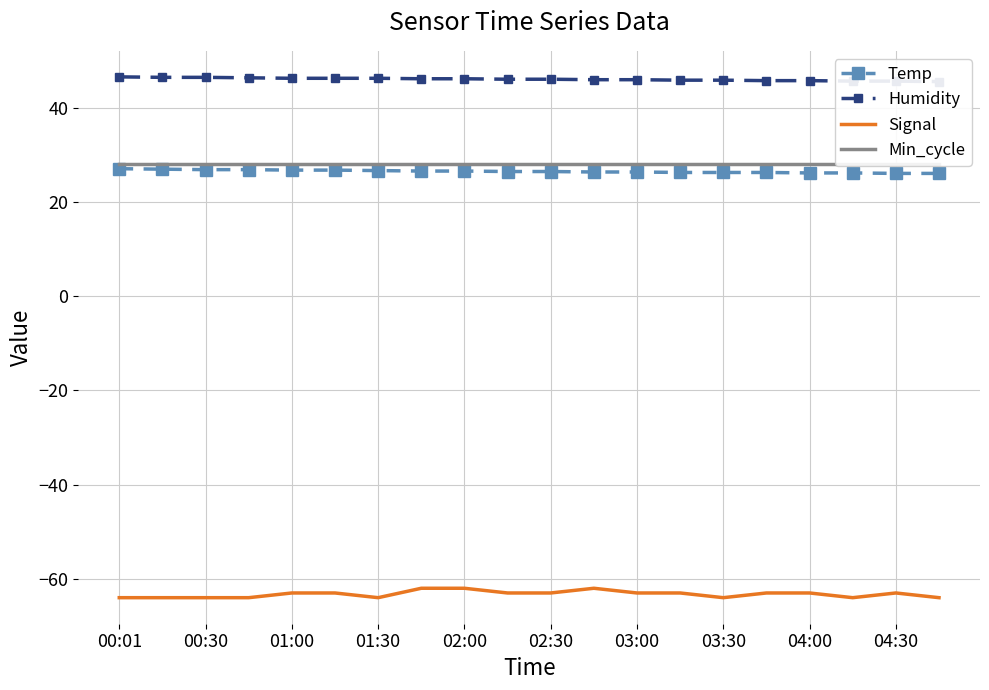

True or false: Signal has a value of -109.2 at 13.

False